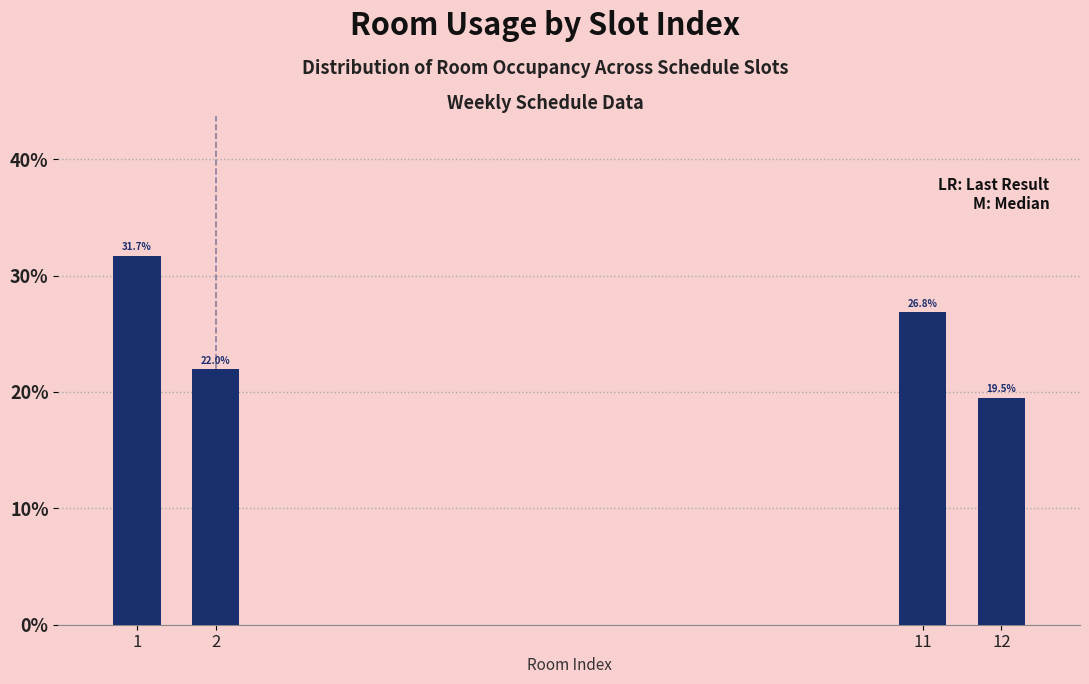

Reading left to right, list all the values displayed in this chart.

31.7	22.0	26.8	19.5